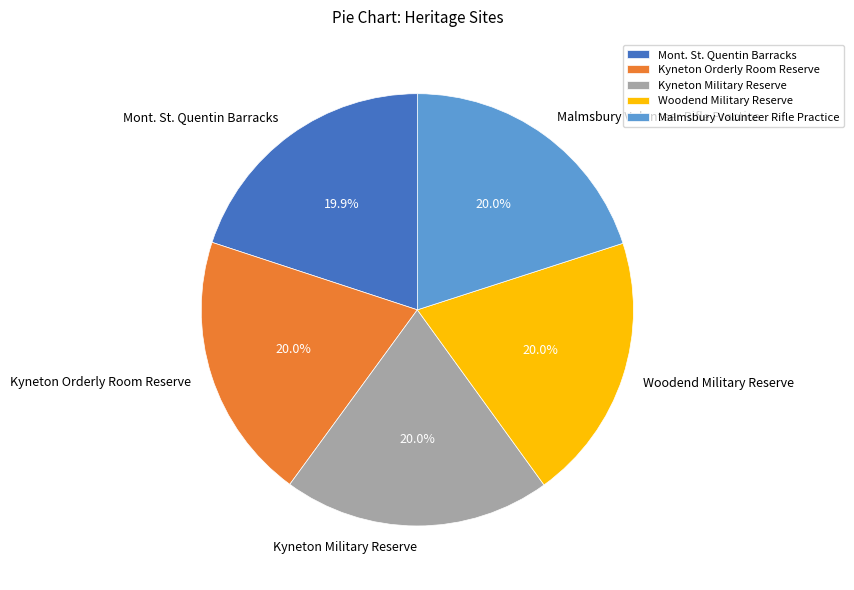

How many slices are in this pie chart?

5